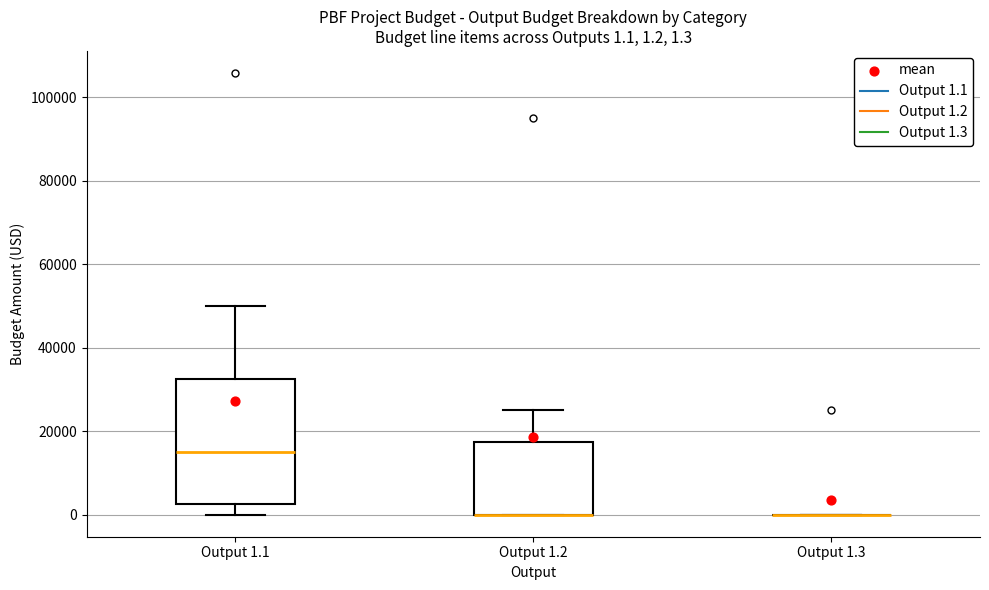

Which box is the tallest, from its lower edge to its upper edge?

Output 1.1